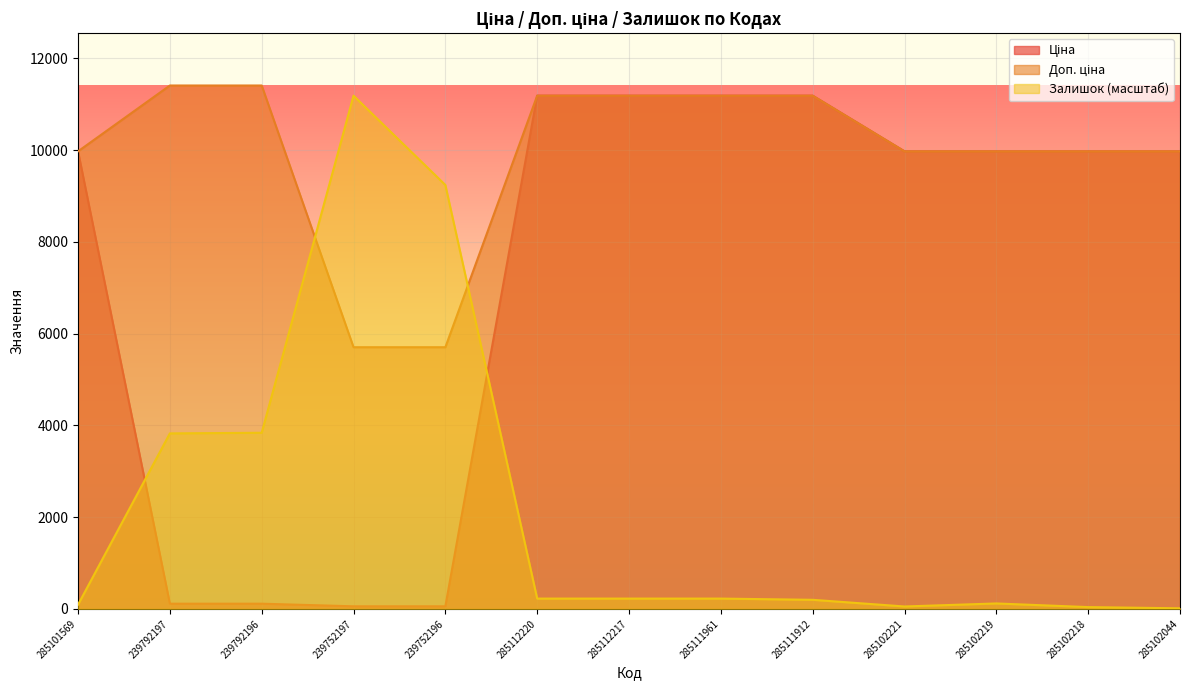

At which category does Залишок reach its first local peak?

239752197